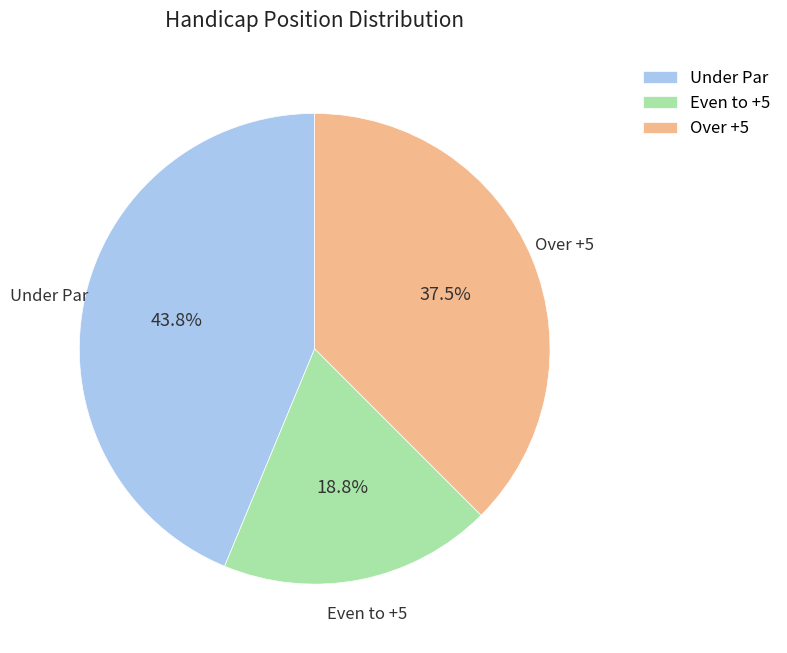

Does any single category account for the majority?

No